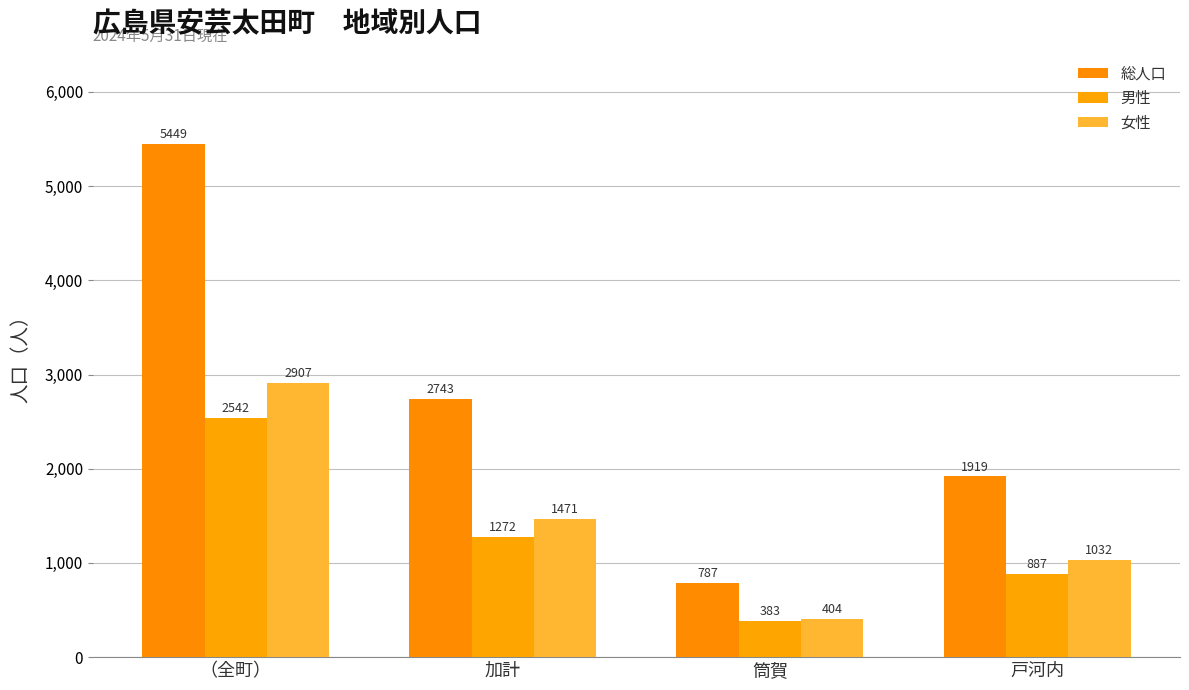

Which label corresponds to the largest value in the chart?

（全町）